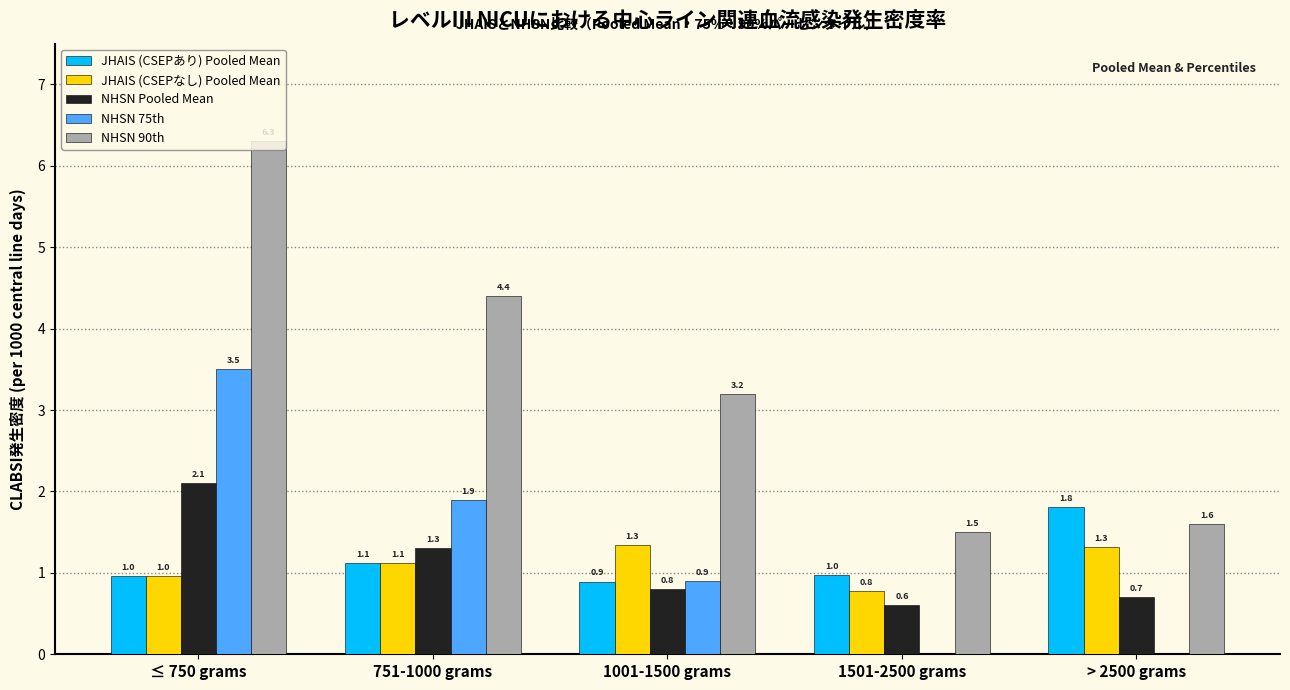

Reading left to right, transcribe all the data shown in this chart.

JHAIS (CSEPあり) Pooled Mean: 1.0	1.1	0.9	1.0	1.8
JHAIS (CSEPなし) Pooled Mean: 1.0	1.1	1.3	0.8	1.3
NHSN Pooled Mean: 2.1	1.3	0.8	0.6	0.7
NHSN 75th: 3.5	1.9	0.9	0.0	0.0
NHSN 90th: 6.3	4.4	3.2	1.5	1.6